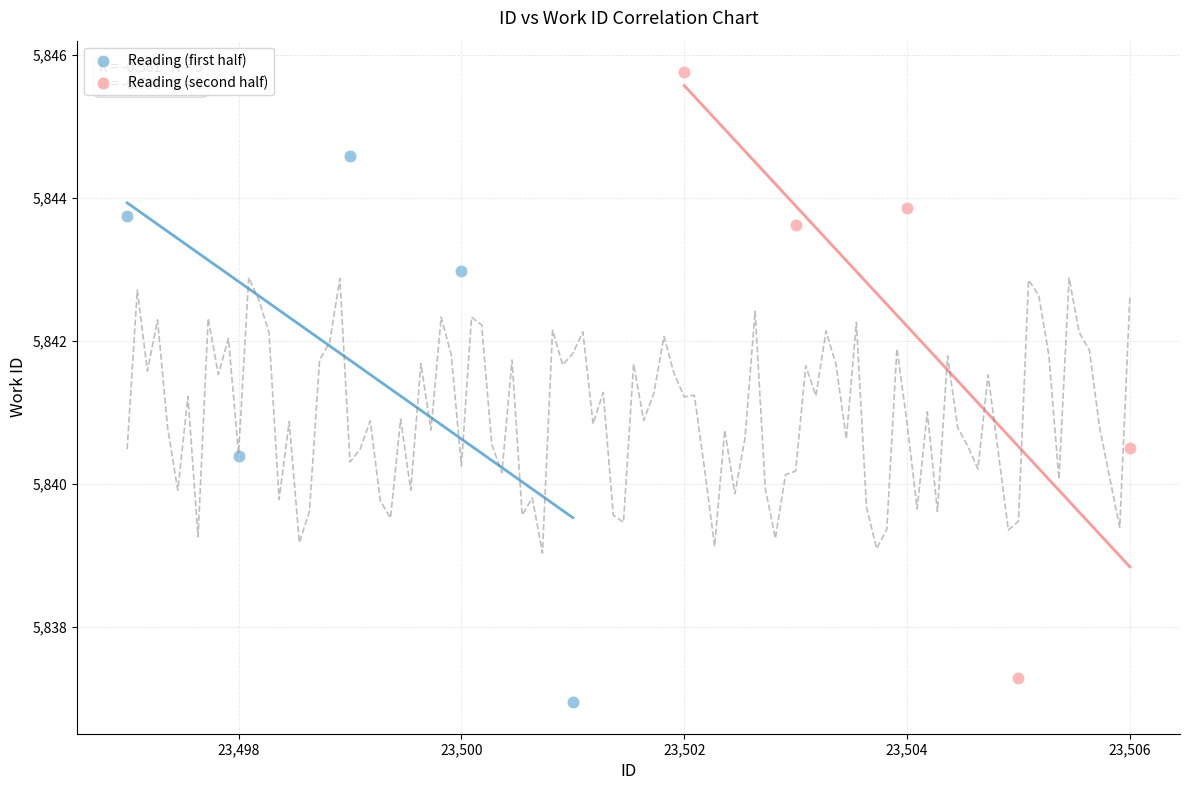

Which series reaches the maximum Y coordinate?

Reading (second half)